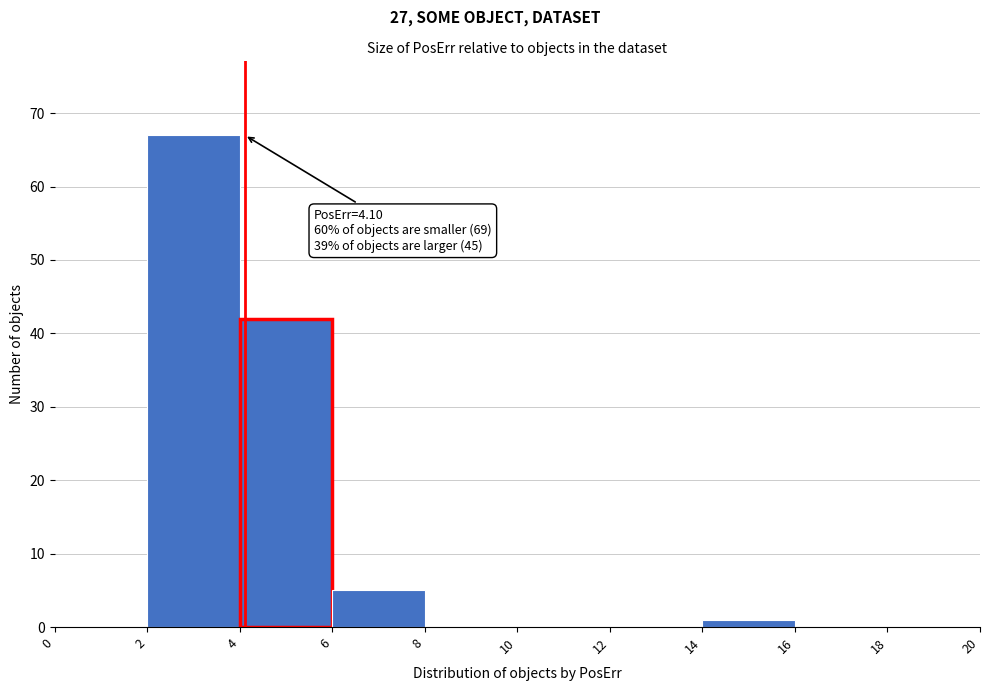

Which range on the x-axis has the tallest bar?

2 to 4